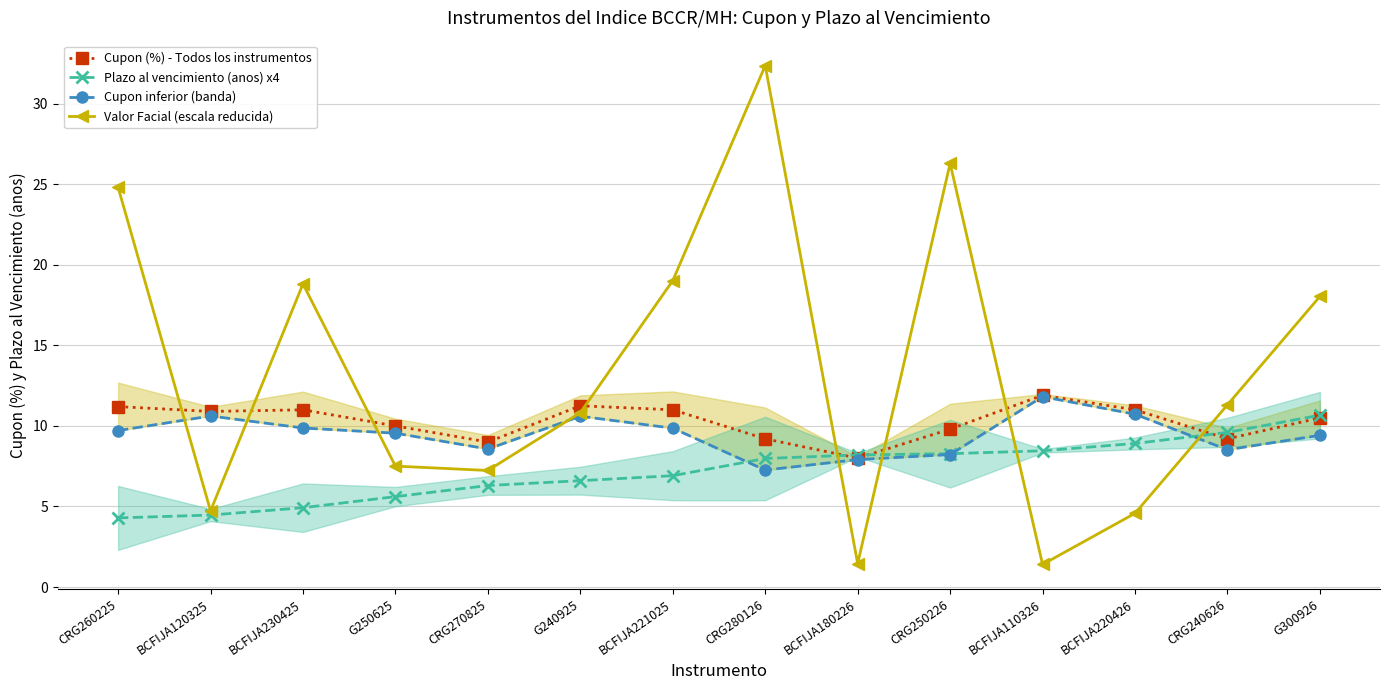

At which label is Valor Facial (escala reducida) closest to 16?

G300926